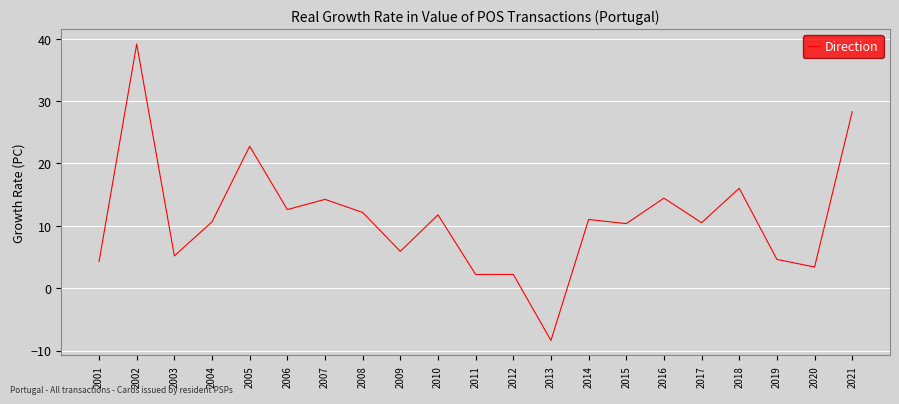

What is the smallest value displayed?

-8.4